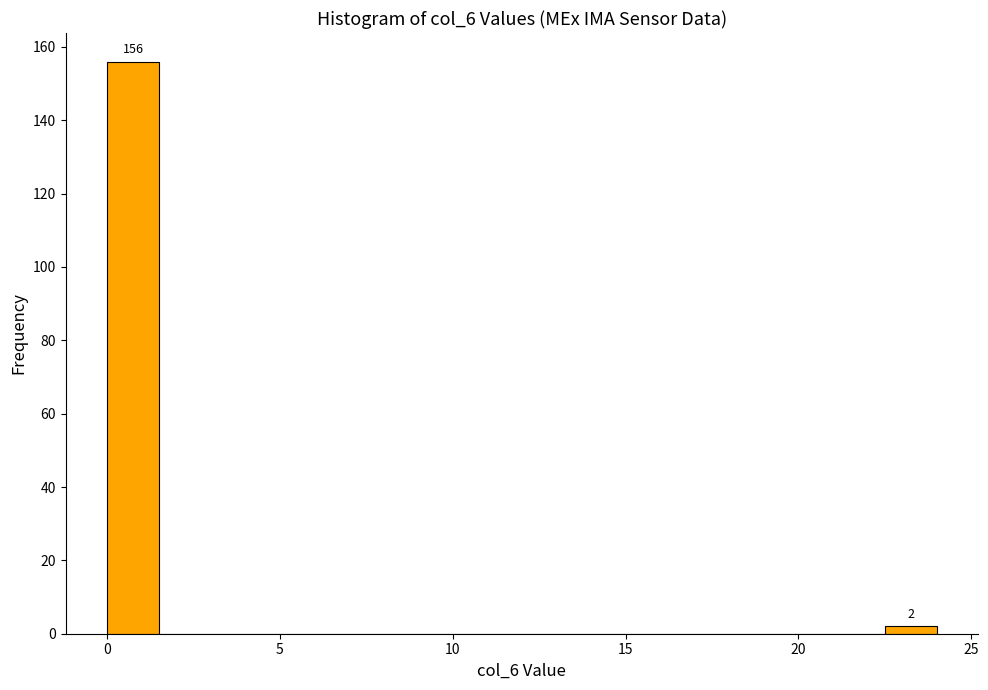

Read against the x-axis, roughly where is the centre of the tallest bar?

1.0